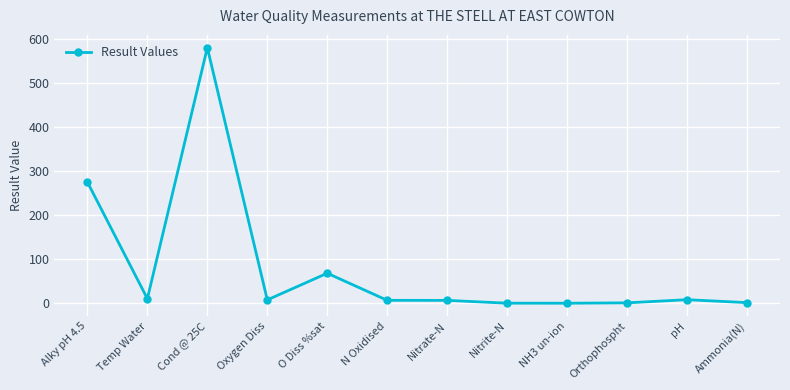

True or false: there are more than 0 points higher than both neighbors.

True